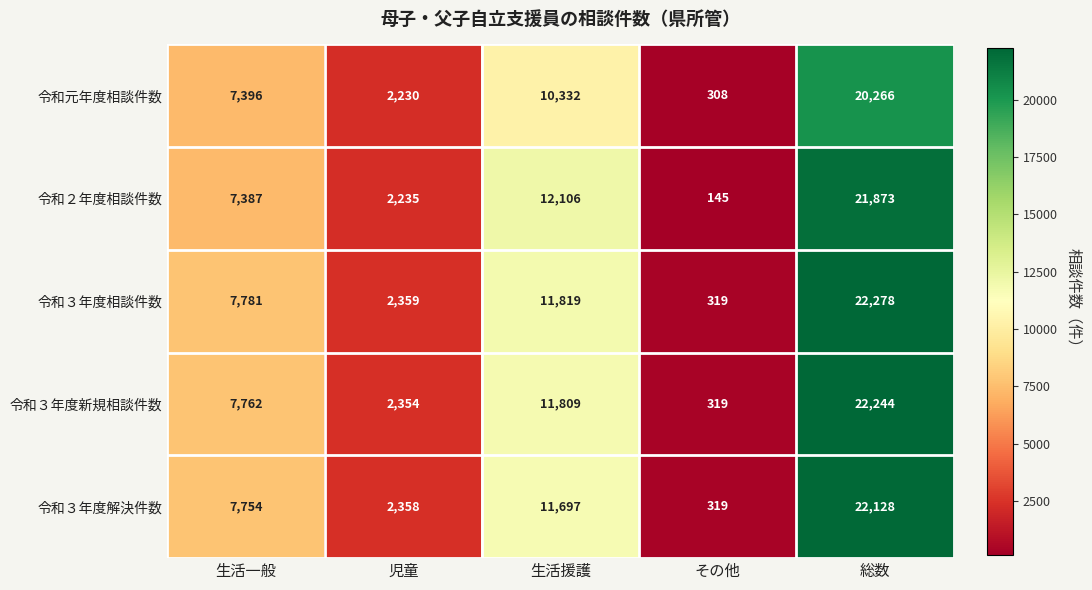

How many data points in 令和３年度解決件数 are less than 7754?

2